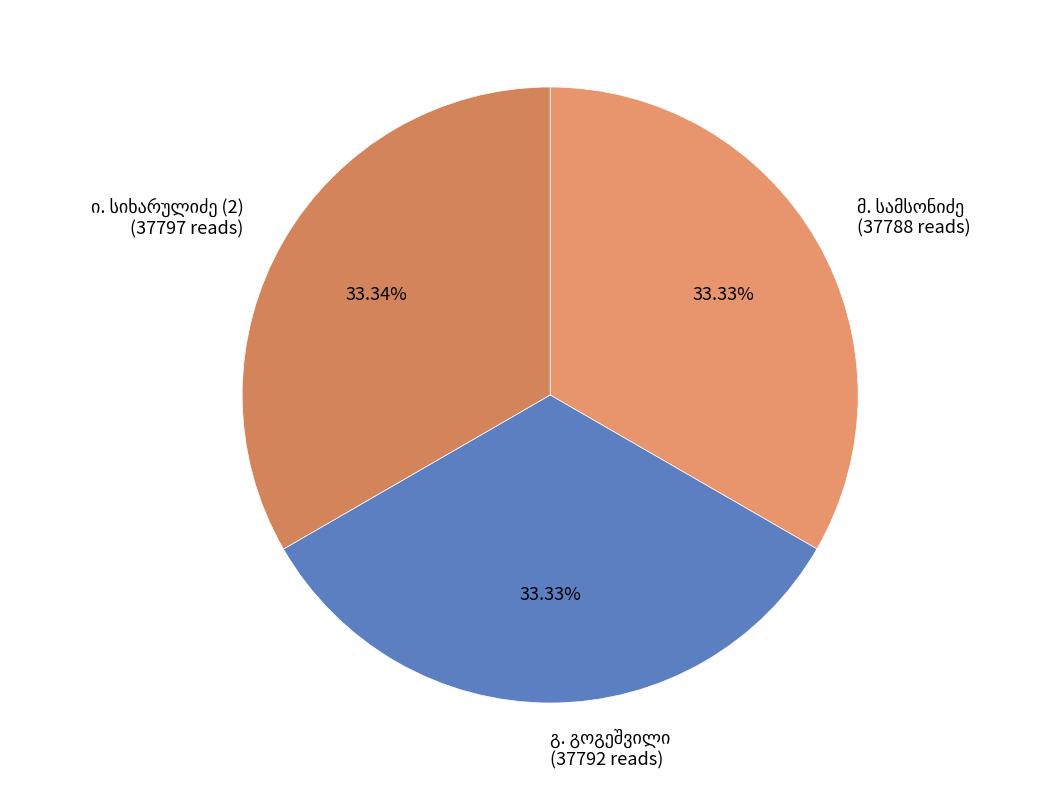

To the nearest percent, what is the average slice percentage?

33%